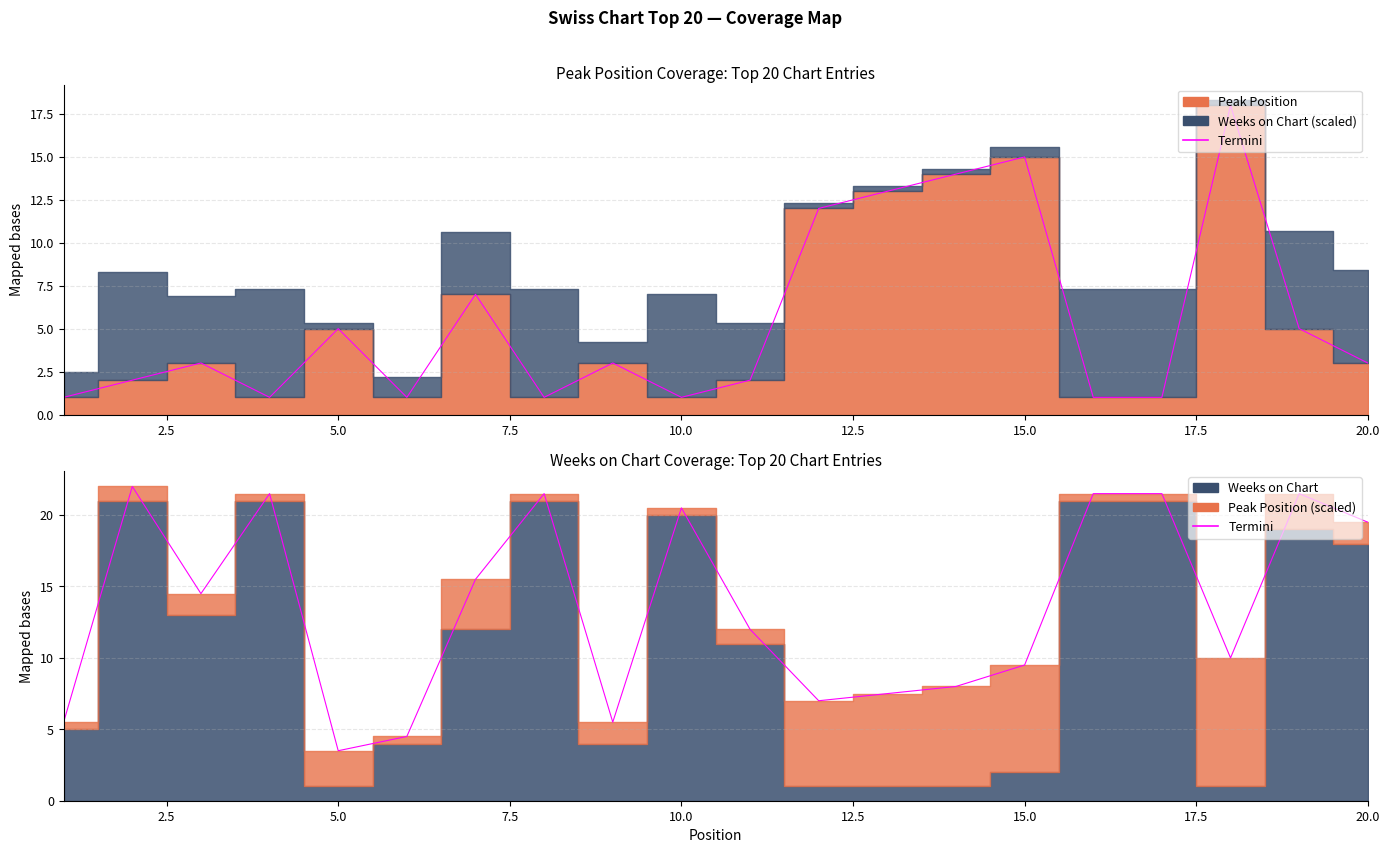

What is the difference between the maximum and minimum values?

18.5